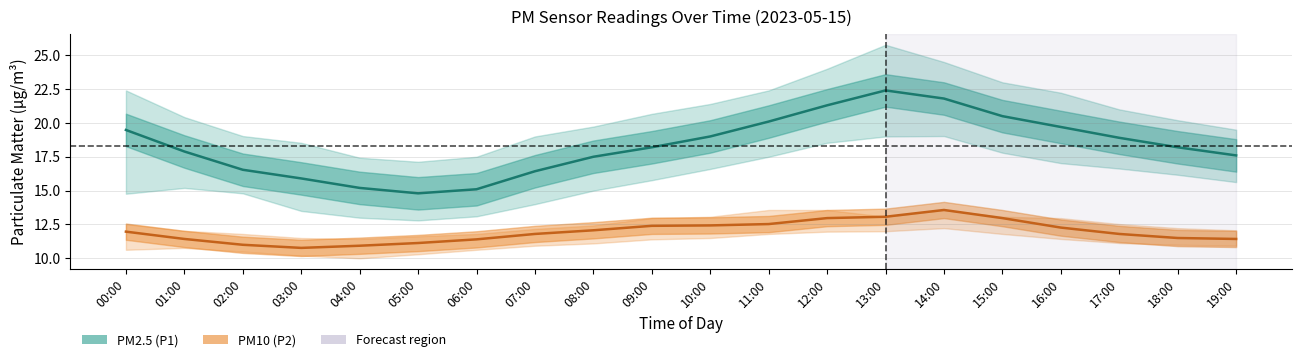

At which category does PM10 (P2) reach its first local valley?

03:00